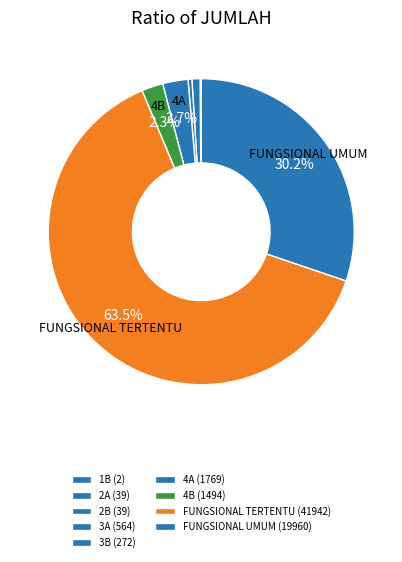

Rank the categories by value from lowest to highest.

1B, 2A, 2B, 3B, 3A, 4B, 4A, FUNGSIONAL UMUM, FUNGSIONAL TERTENTU